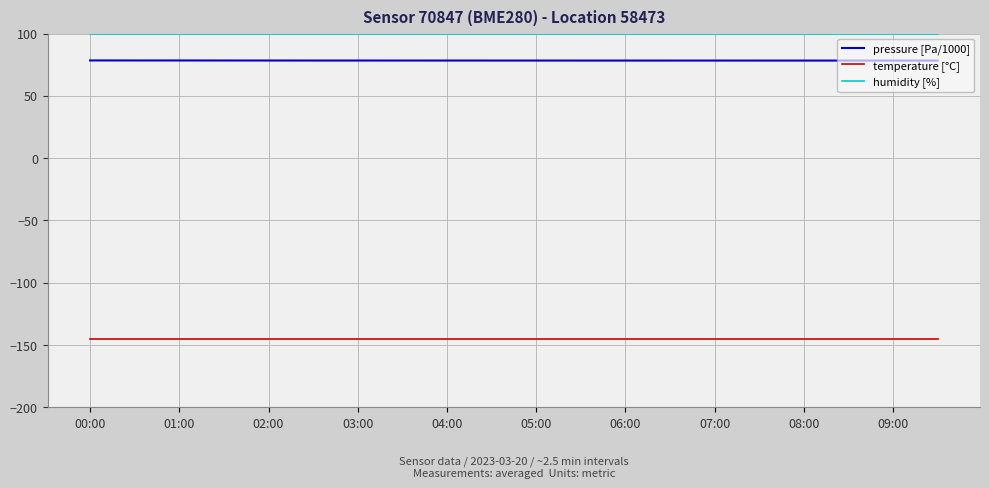

True or false: pressure [Pa/1000] and temperature [°C] intersect in this chart.

False